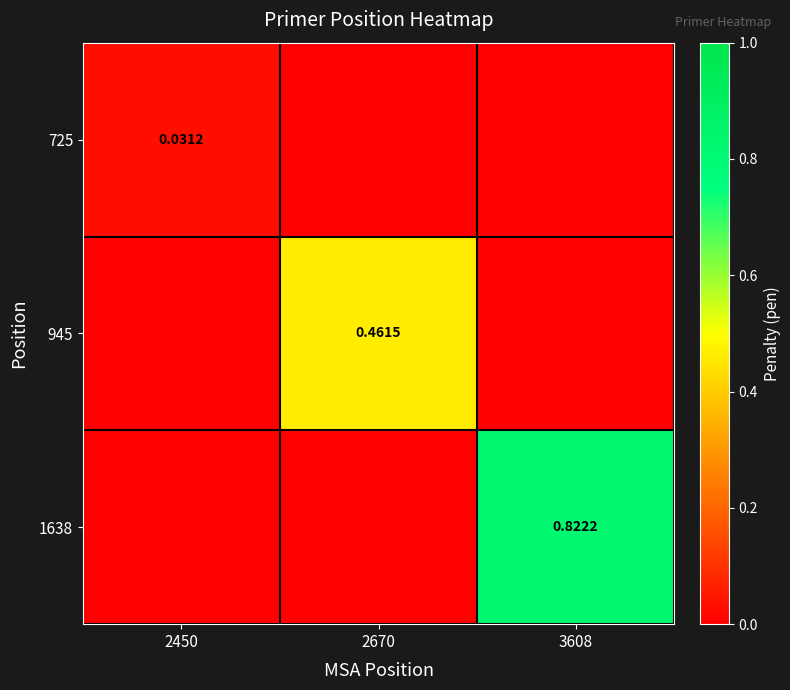

True or false: 945 has a value of 0.0 at 3608.

True